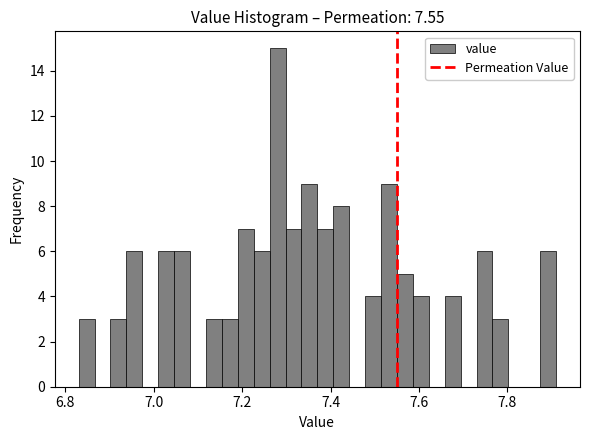

Around what value on the x-axis is the tallest bar? Give the approximate position of its centre, as read against the axis.

7.28